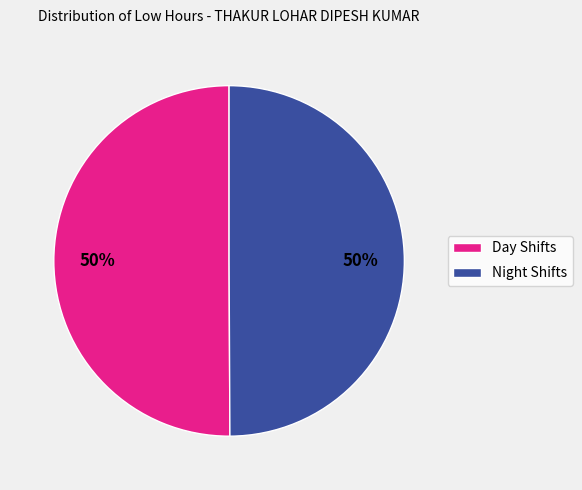

Combined, do Night Shifts and Day Shifts account for over 50%?

Yes